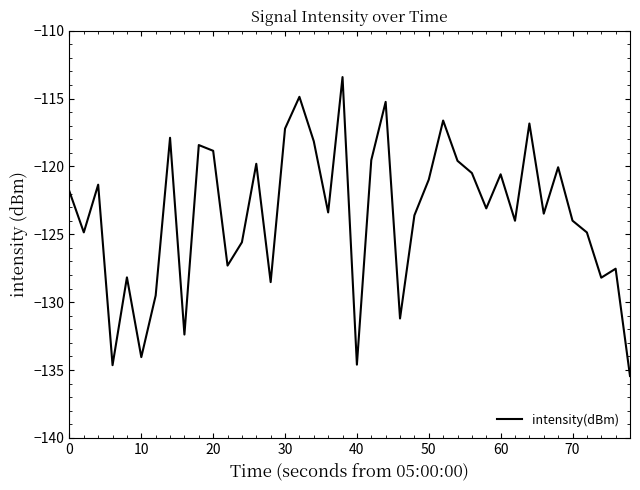

What is the difference between the maximum and minimum values?

22.0